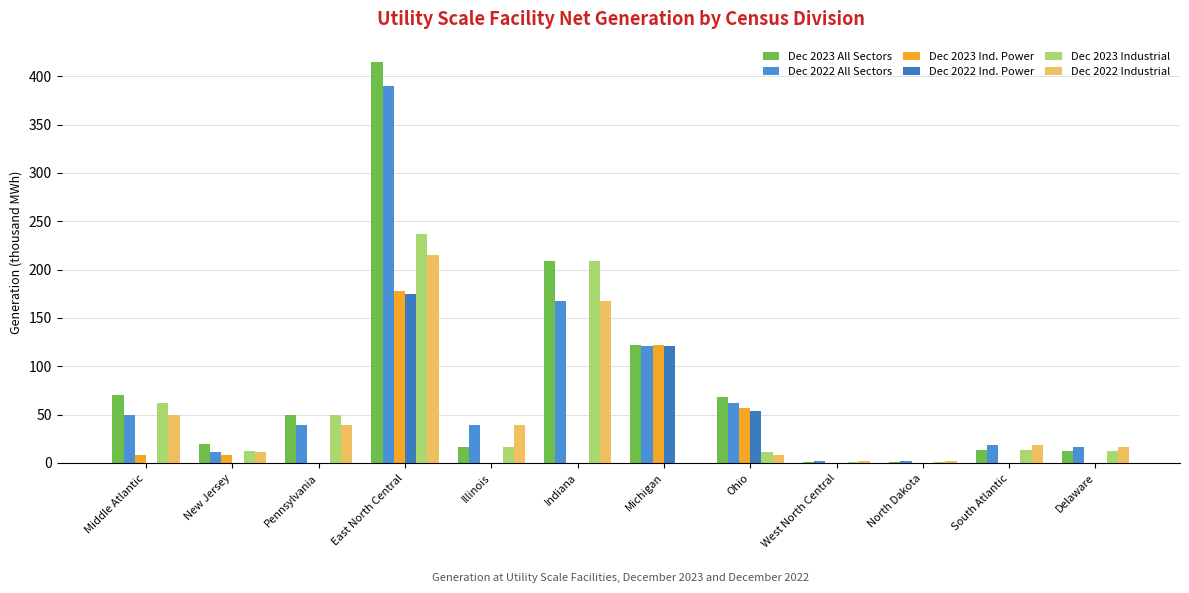

What is the difference between the maximum and minimum values in the Dec 2022 All Sectors series?

388.0